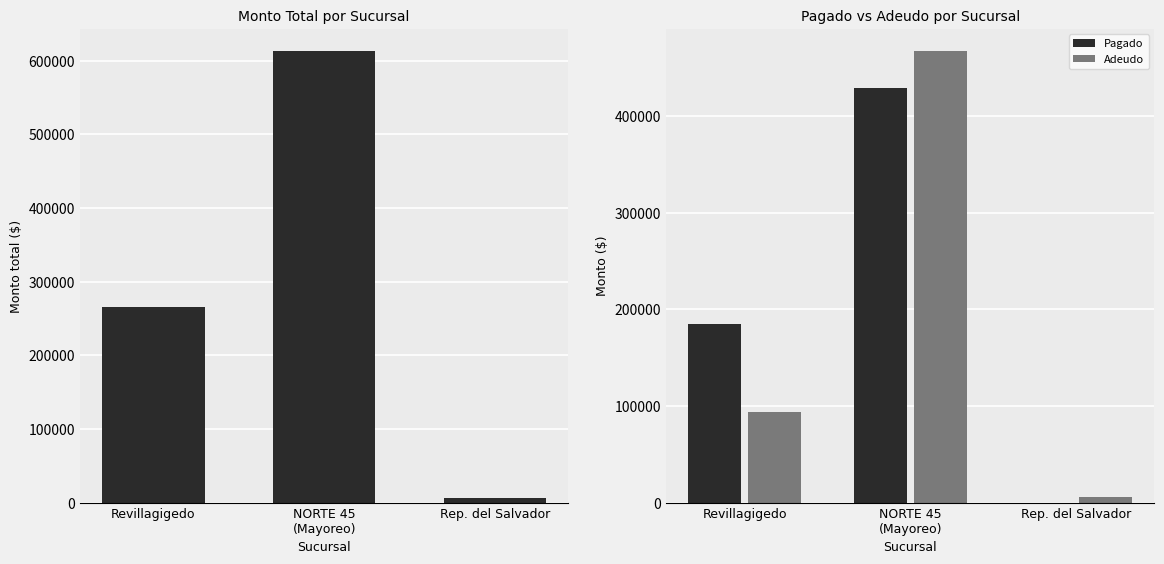

At which label does Pagado first exceed 185031?

NORTE 45
(Mayoreo)